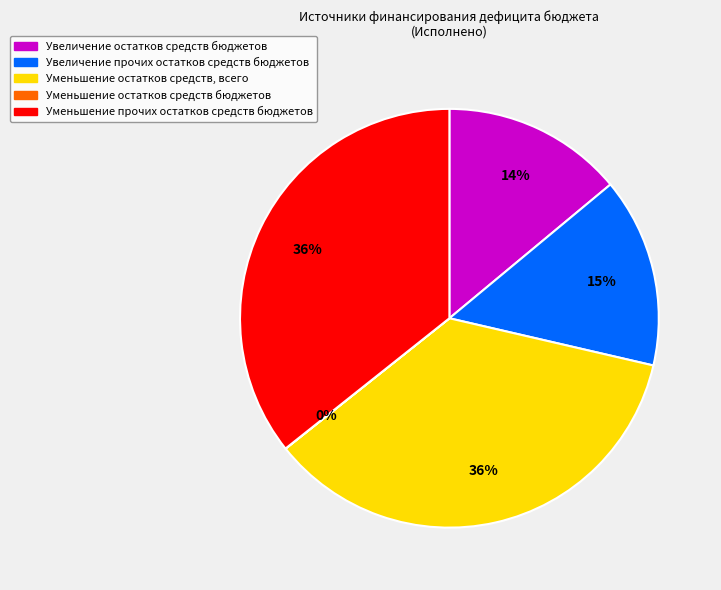

To the nearest percent, what is the difference between the largest and smallest slice percentages?

36%